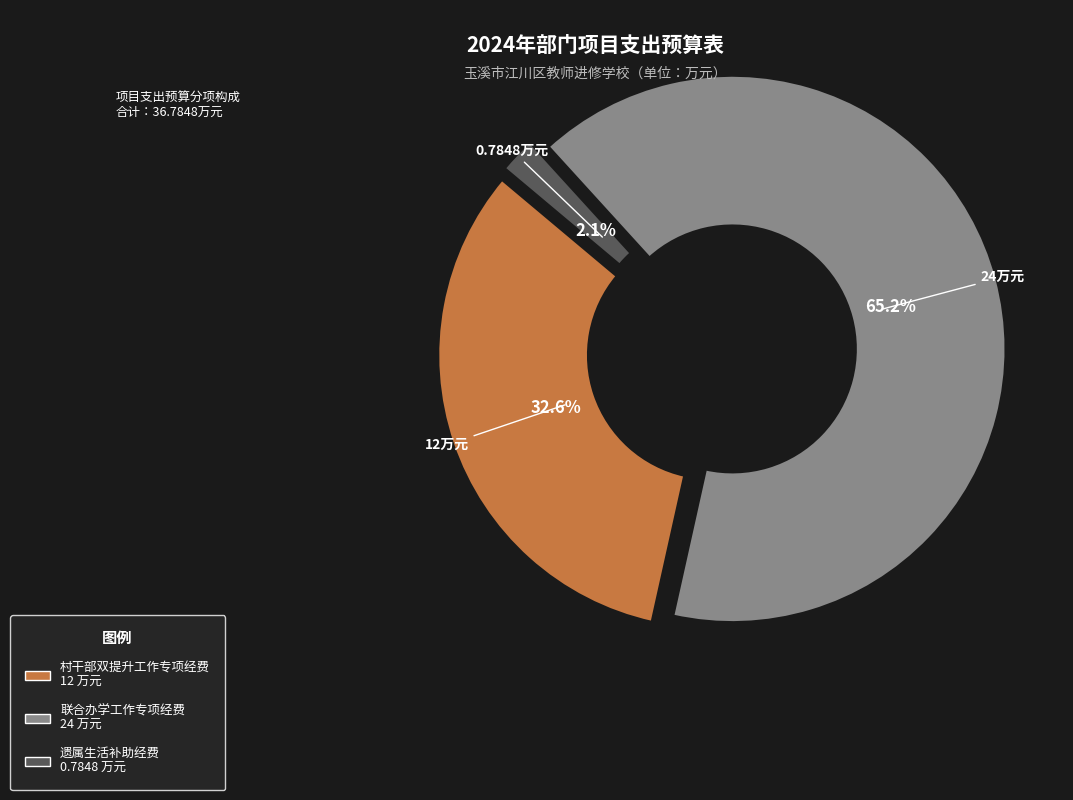

True or false: 联合办学工作专项经费 accounts for 65% of the total.

True